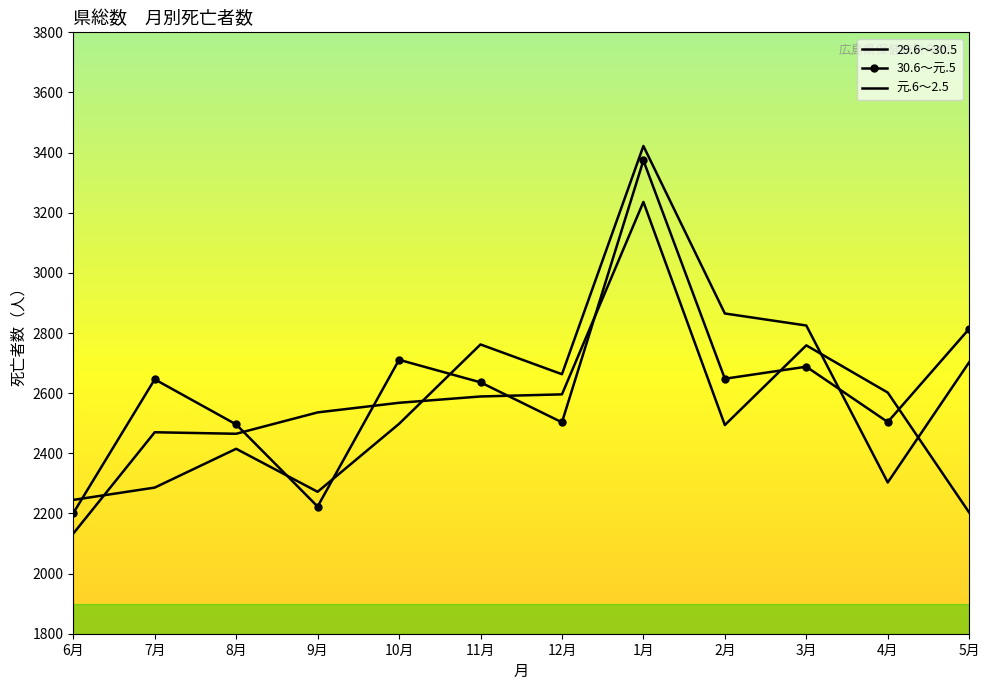

Which series changed the most between 8月 and 3月?

29.6～30.5